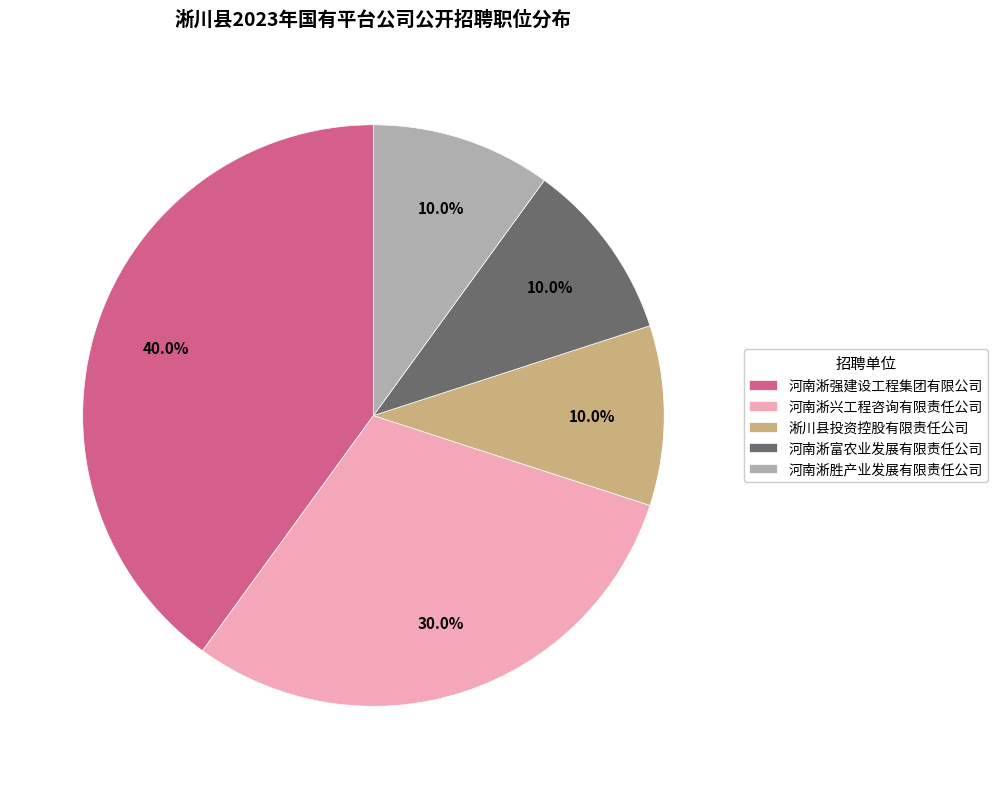

How much of the chart is everything except 河南淅富农业发展有限责任公司?

90.0%